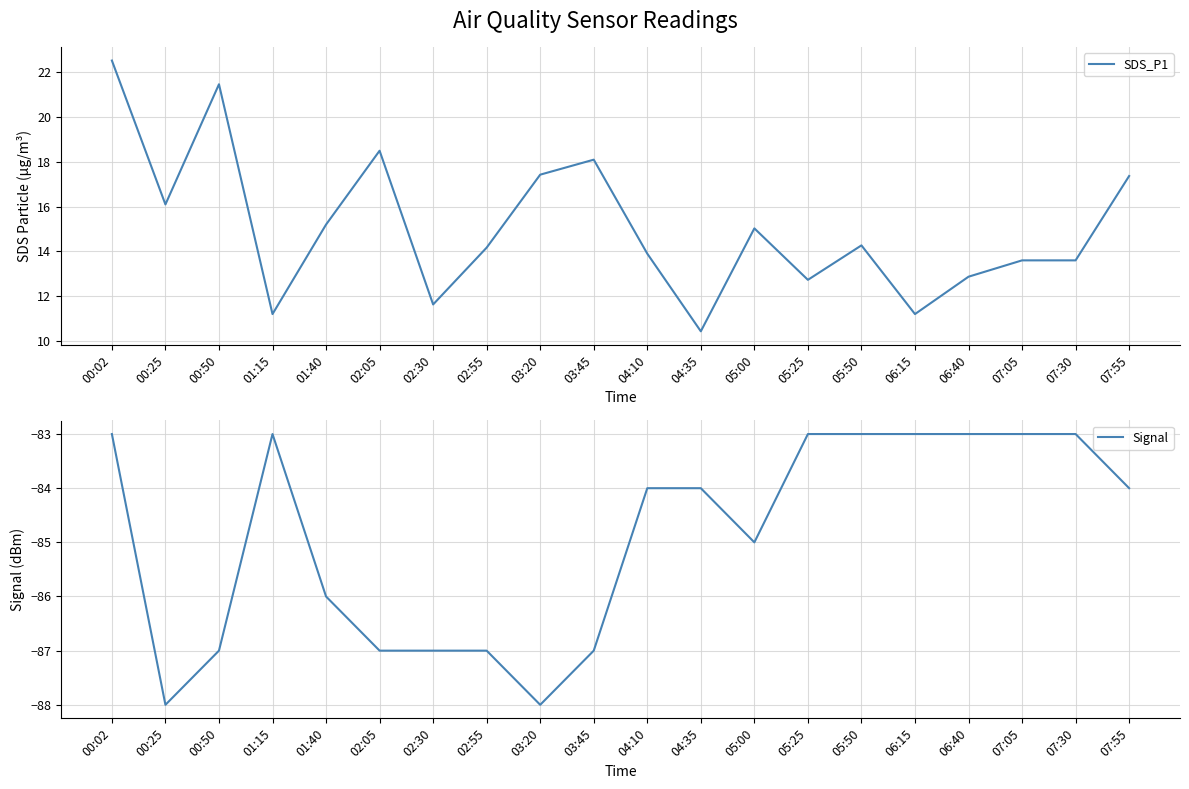

What is the sum of all SDS_P1 values?

301.3